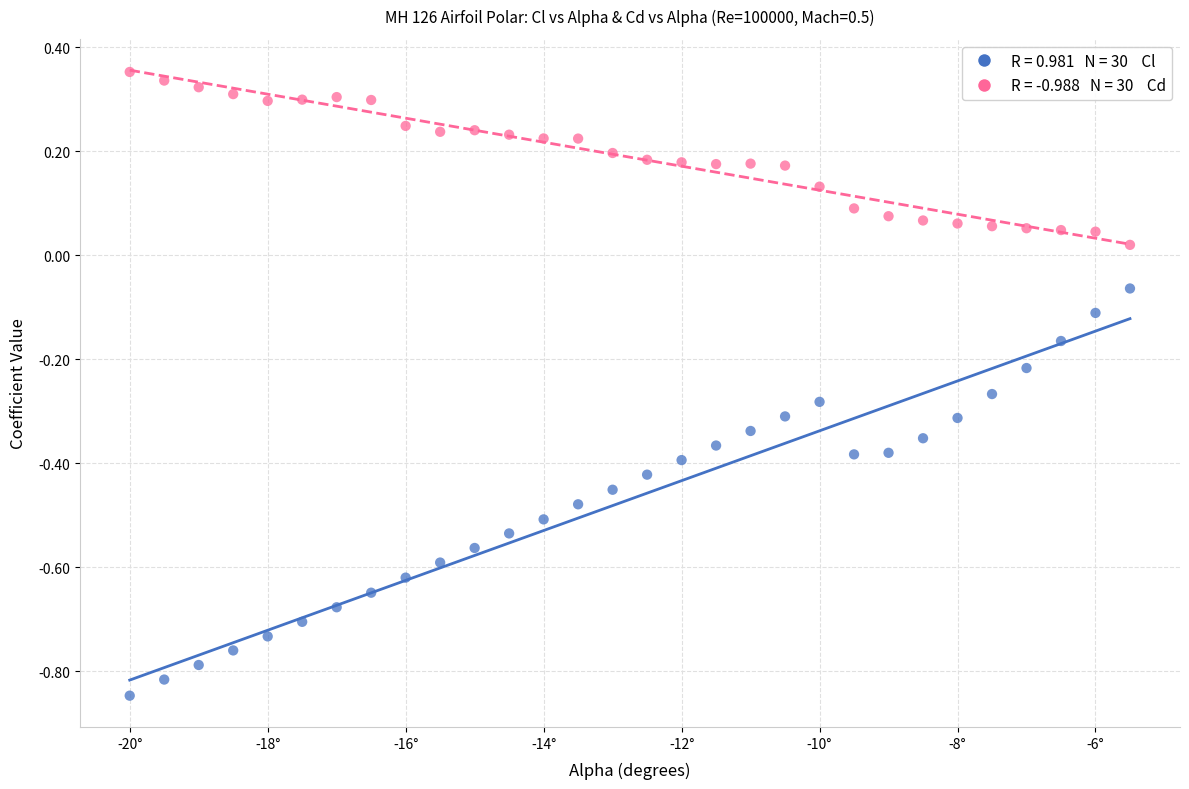

Across all data points, what is the range of X values (max minus min)?

14.5